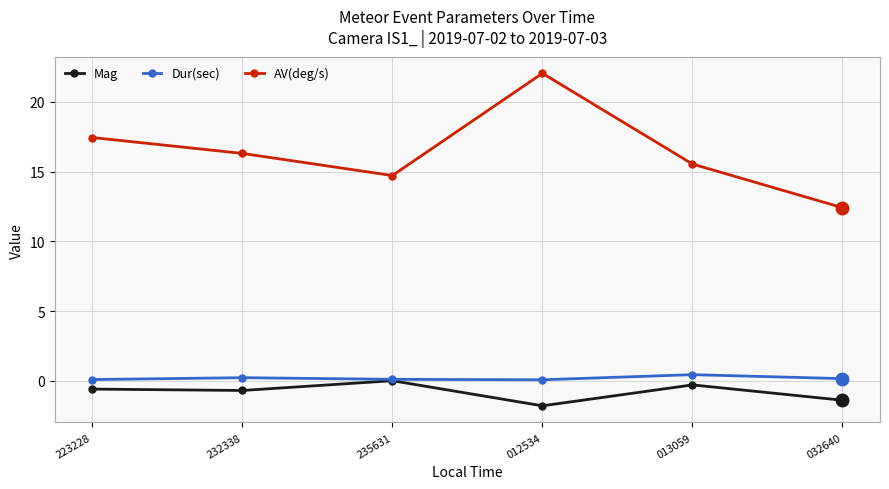

True or false: AV(deg/s) and Dur(sec) cross at least once.

False